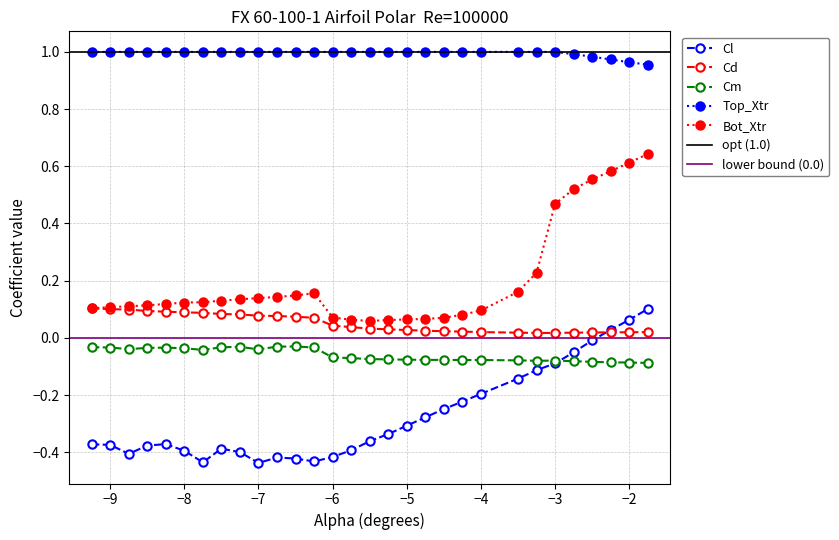

How many lines are shown in the chart?

5